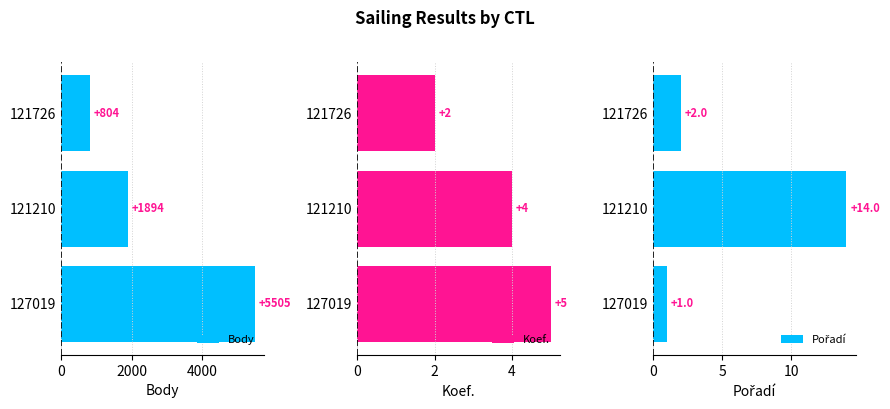

Which category has the lowest value in the Body series?

121726